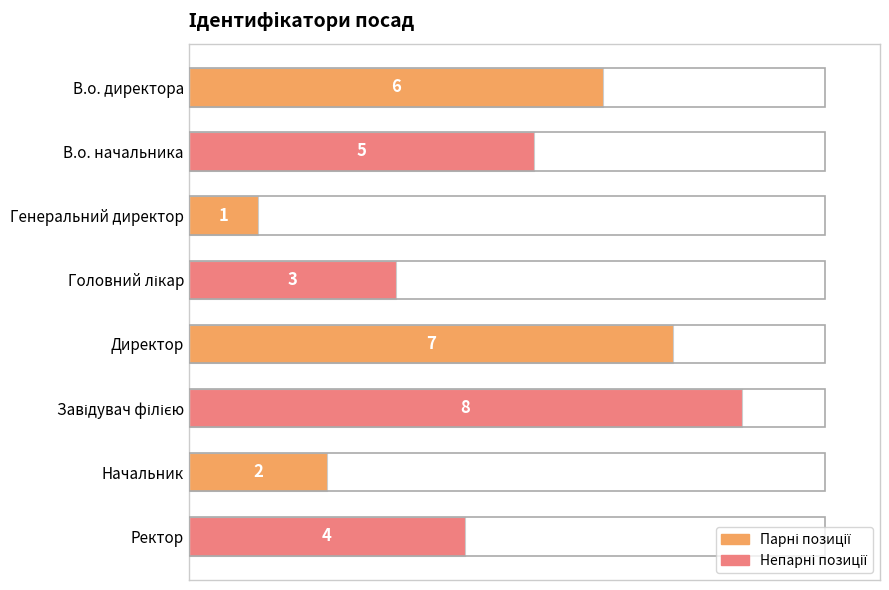

Reading top to bottom, transcribe all the data shown in this chart.

6	5	1	3	7	8	2	4